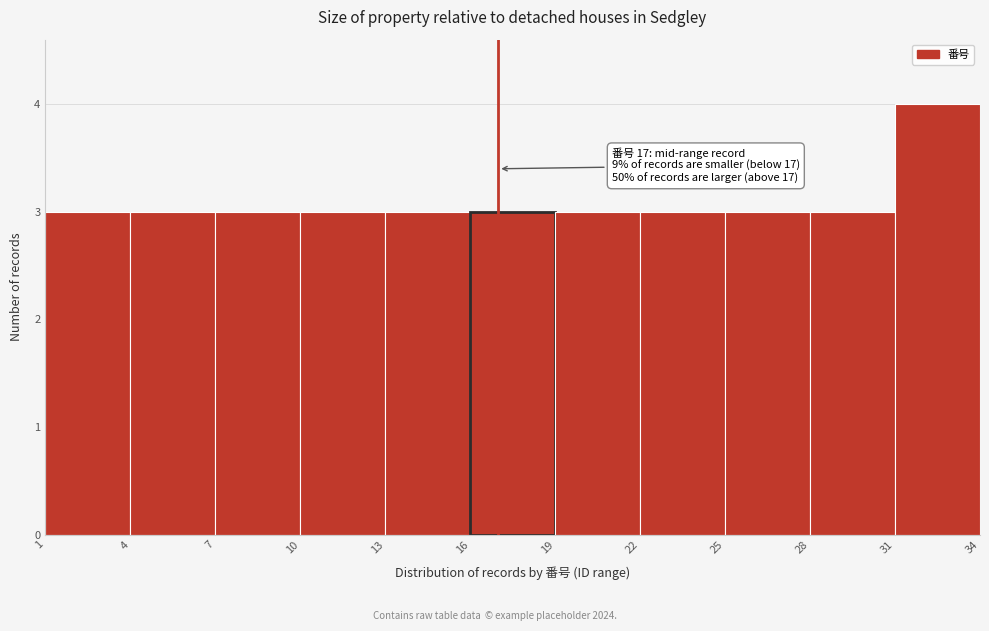

Which range on the x-axis has the tallest bar?

31 to 34